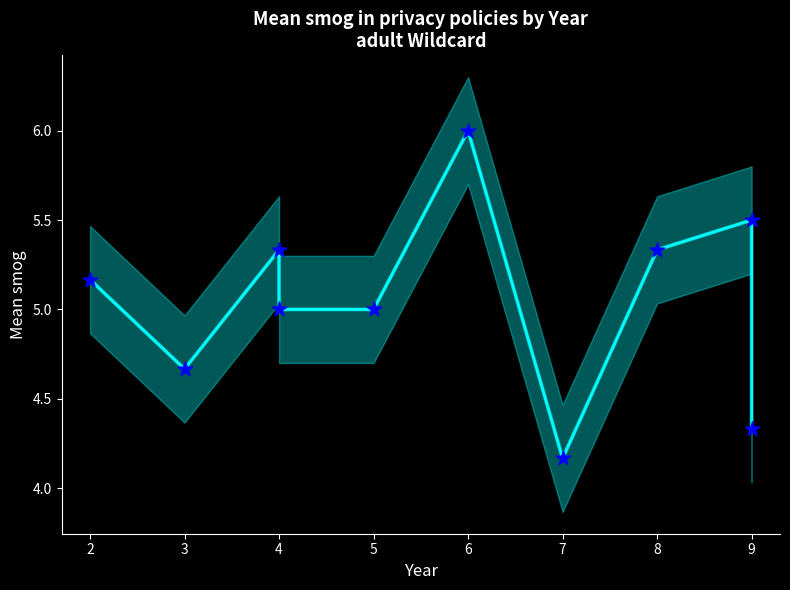

What is the change in value from 2 to 6?

+0.8